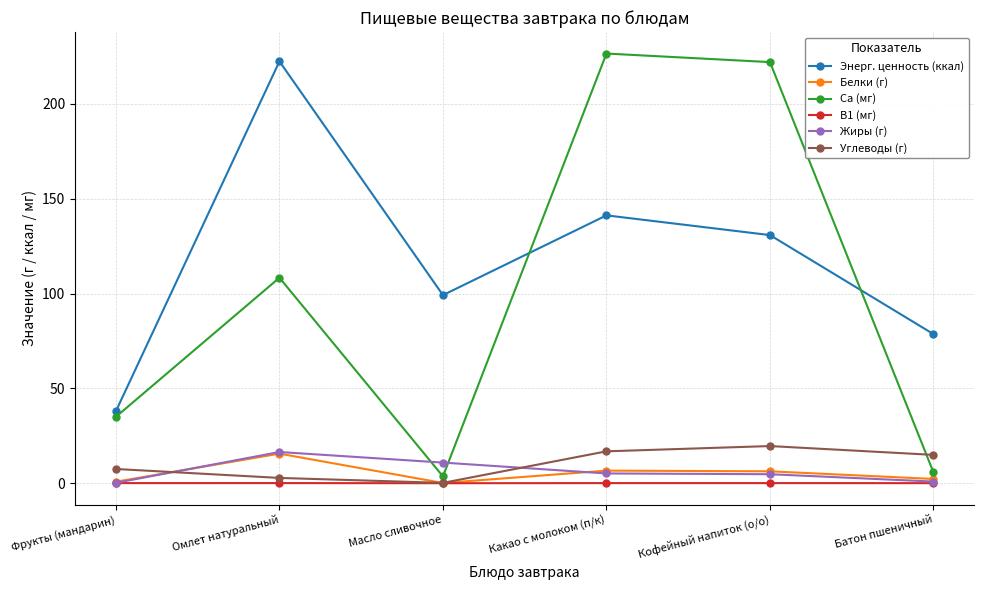

What is the label of the 5th point from the right?

Омлет натуральный